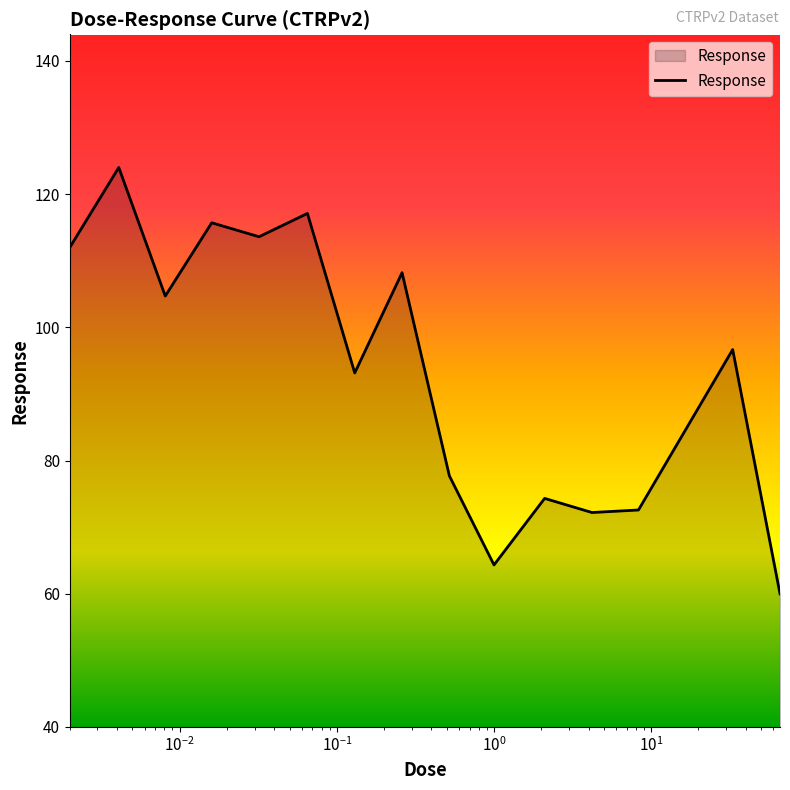

What is the difference between the maximum and minimum values?

64.0